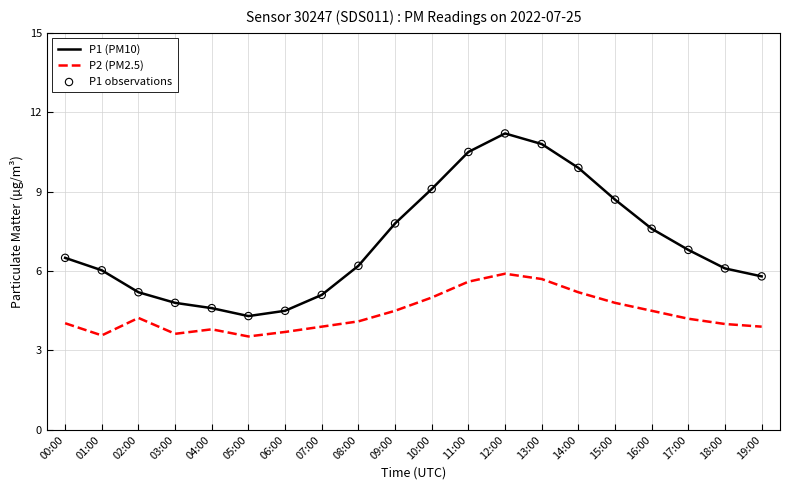

What is the total value across all series at 11:00?

16.1